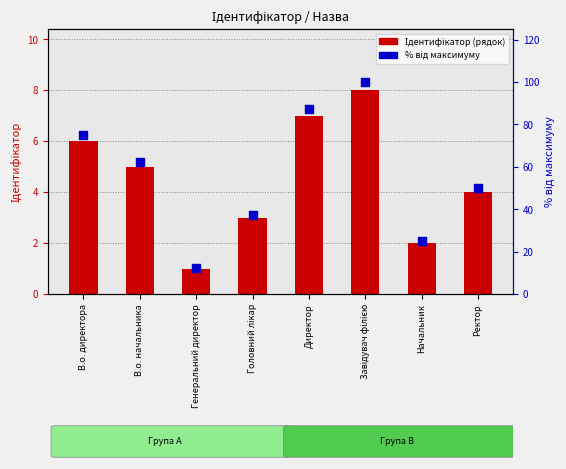

Is the value of Ідентифікатор (рядок) at Генеральний директор greater than the value of % від максимуму at Директор?

No